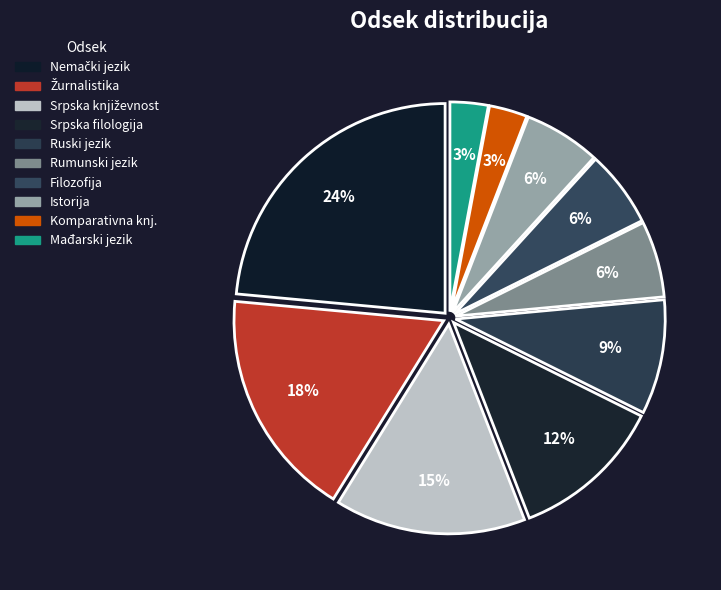

What portion of the pie excludes Ruski jezik?

91.2%